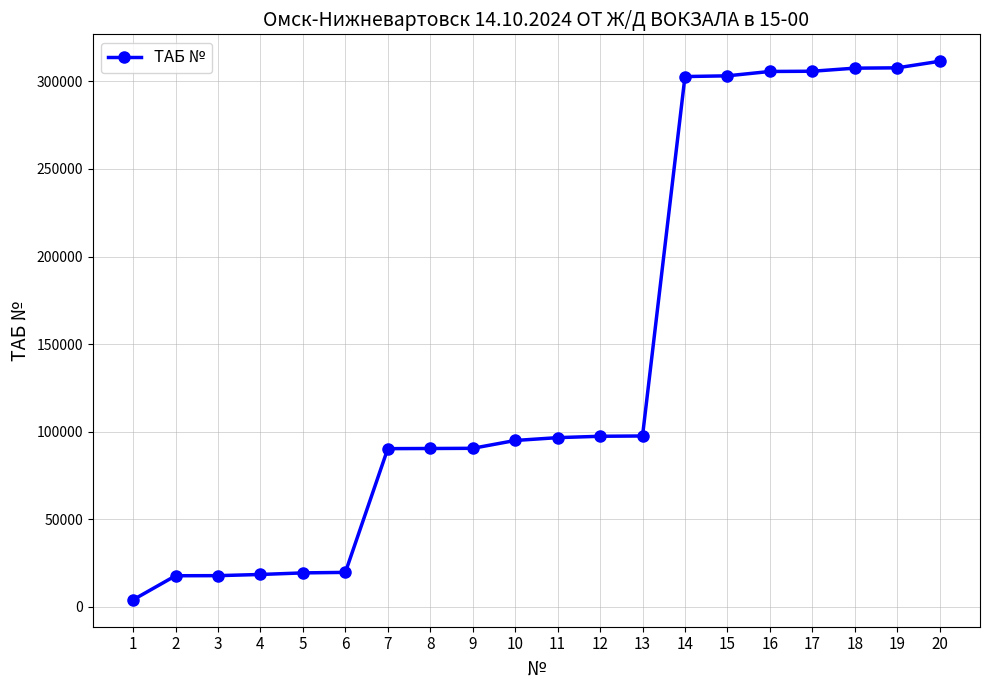

What value does the data have at 14, to the nearest 50?

302750